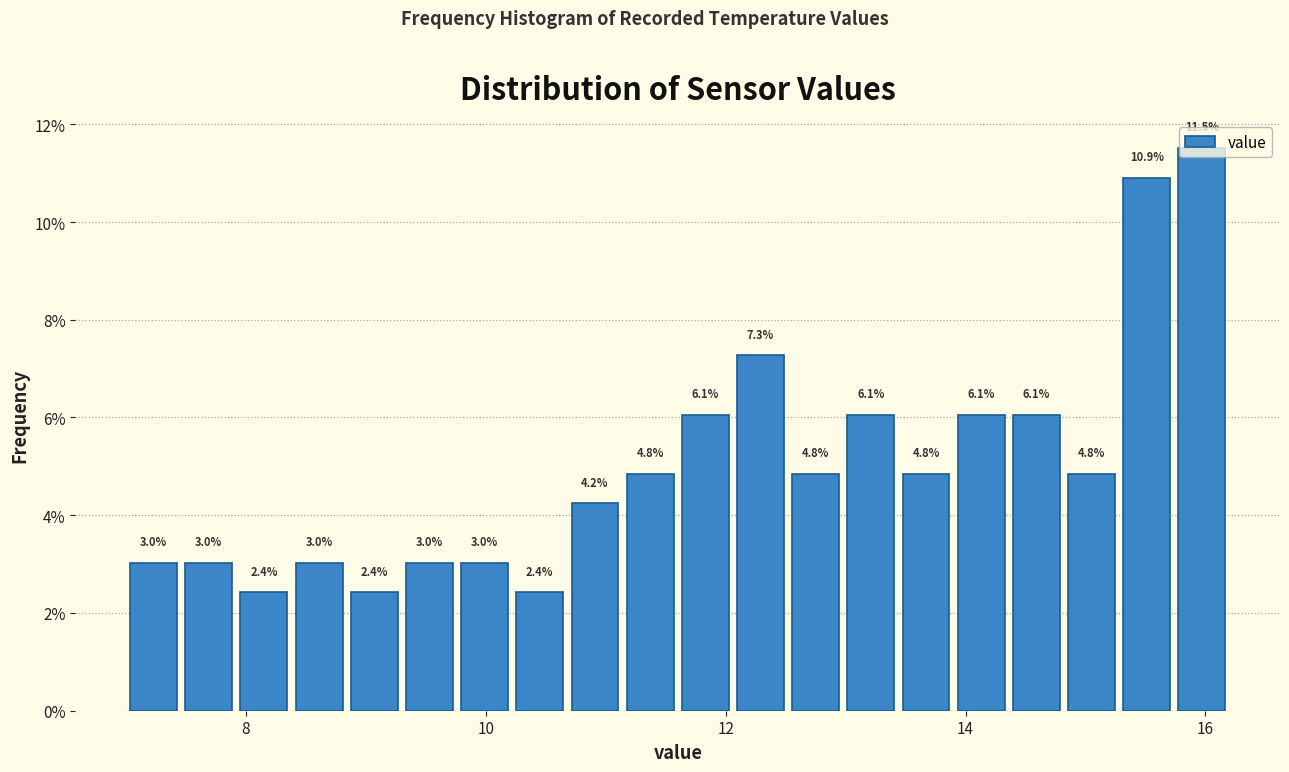

Around what value on the x-axis is the tallest bar? Give the approximate position of its centre, as read against the axis.

16.0